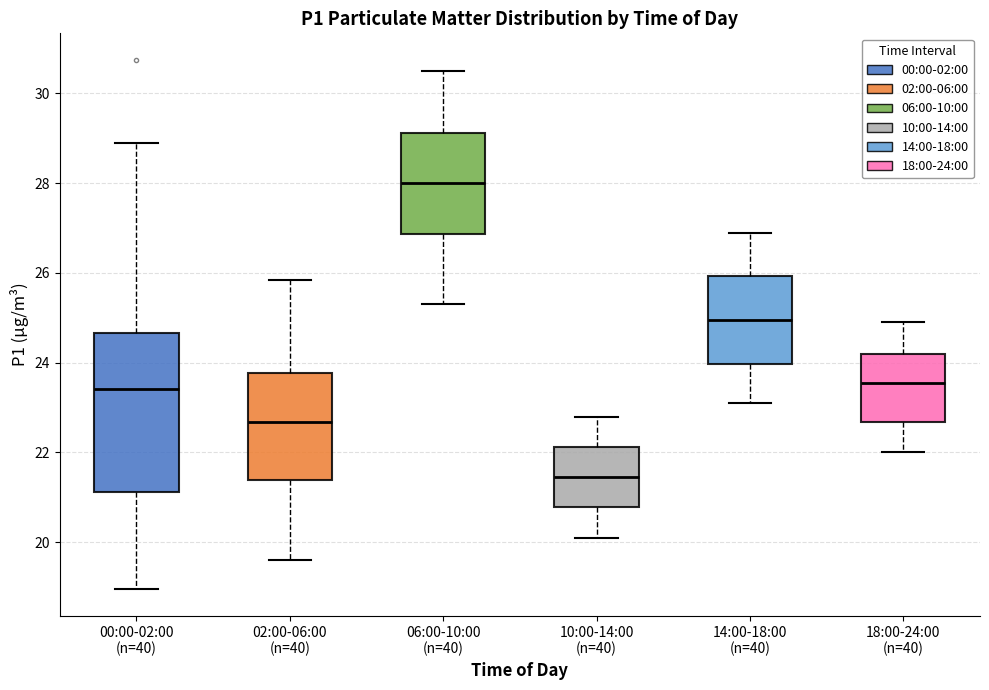

Where is the upper edge of the box for 00:00-02:00 (n=40) on the y-axis? The values are not printed on the chart, so give them approximately, as read against the axis.

24.6